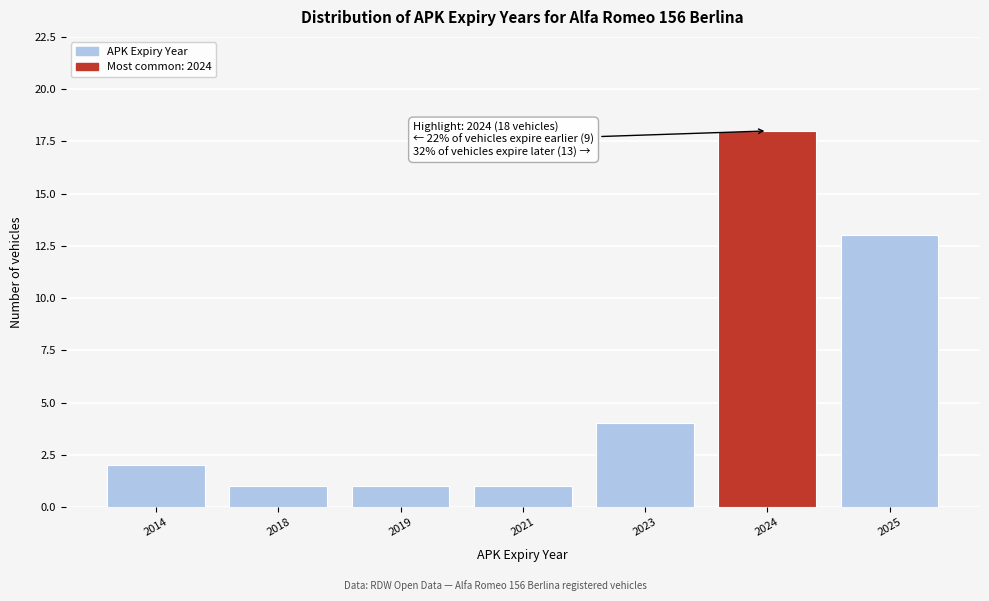

Reading right to left, what are all the values shown in this chart?

2025=13	2024=18	2023=4	2021=1	2019=1	2018=1	2014=2